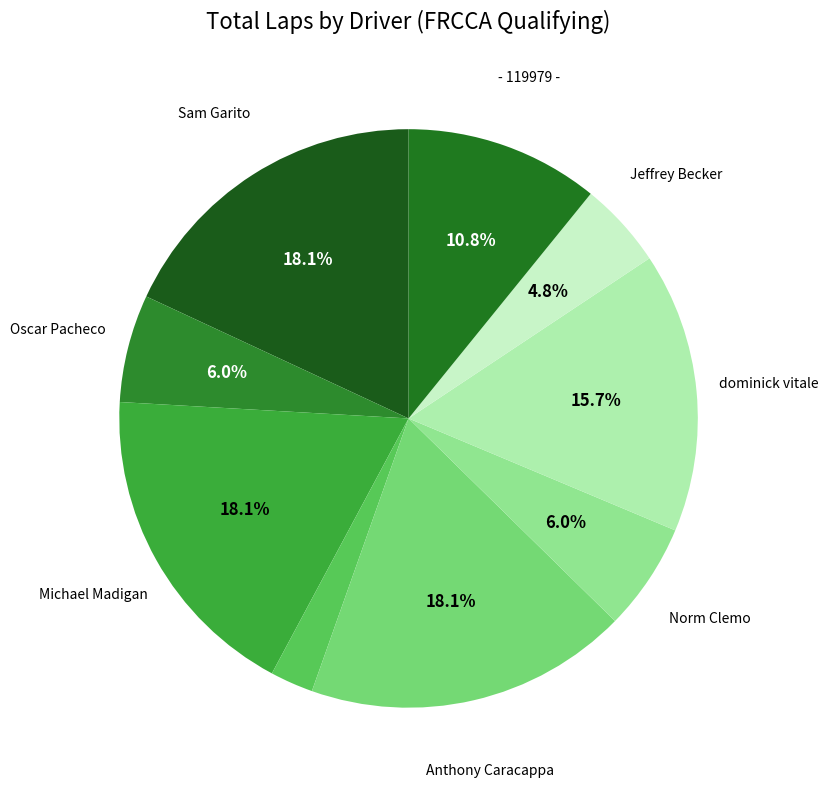

Count the number of slices in the pie.

9